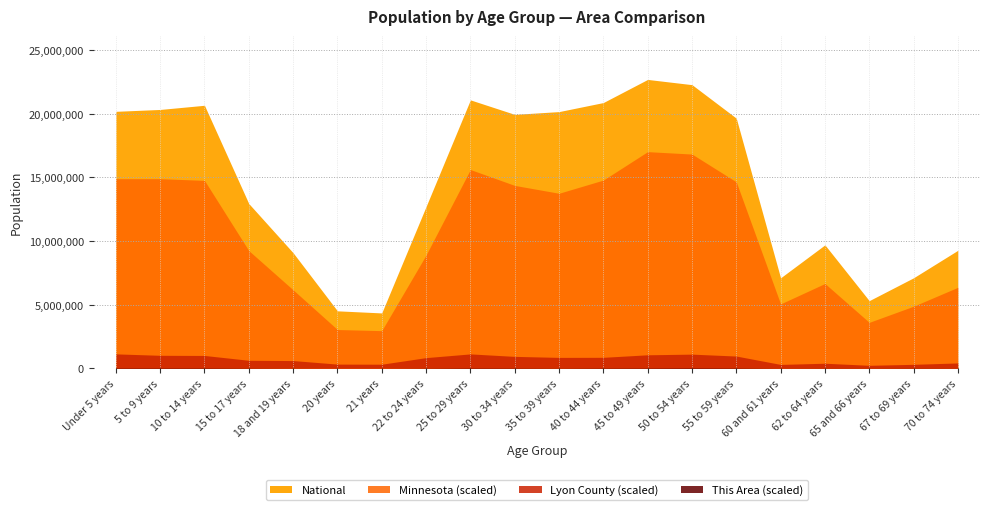

Rank the series at 5 to 9 years from lowest to highest value.

This Area, Lyon County, Minnesota, National